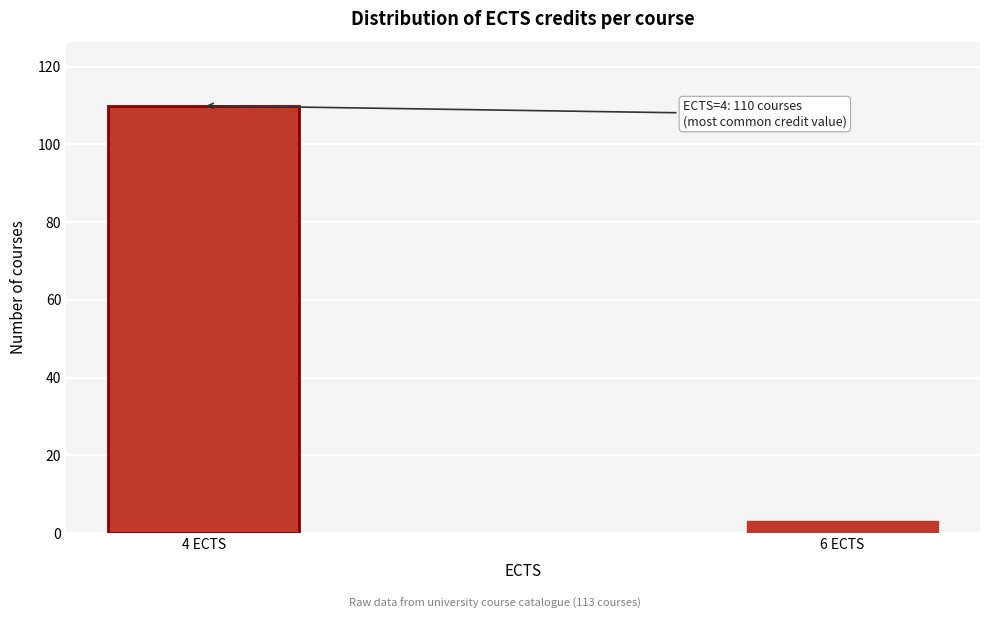

Reading right to left, extract all data points from this chart.

3	110